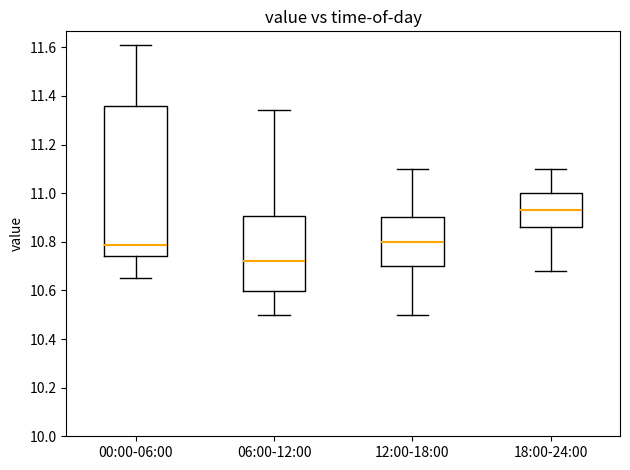

Reading left to right, read every box against the y-axis: the position of its median line, the range the box covers, and the ends of its whiskers. The values are not printed on the chart, so give them approximately, as read against the axis.

00:00-06:00: median 10.78, box 10.74 to 11.36, whiskers 10.66 to 11.62
06:00-12:00: median 10.72, box 10.60 to 10.90, whiskers 10.50 to 11.34
12:00-18:00: median 10.80, box 10.70 to 10.90, whiskers 10.50 to 11.10
18:00-24:00: median 10.94, box 10.86 to 11.00, whiskers 10.68 to 11.10